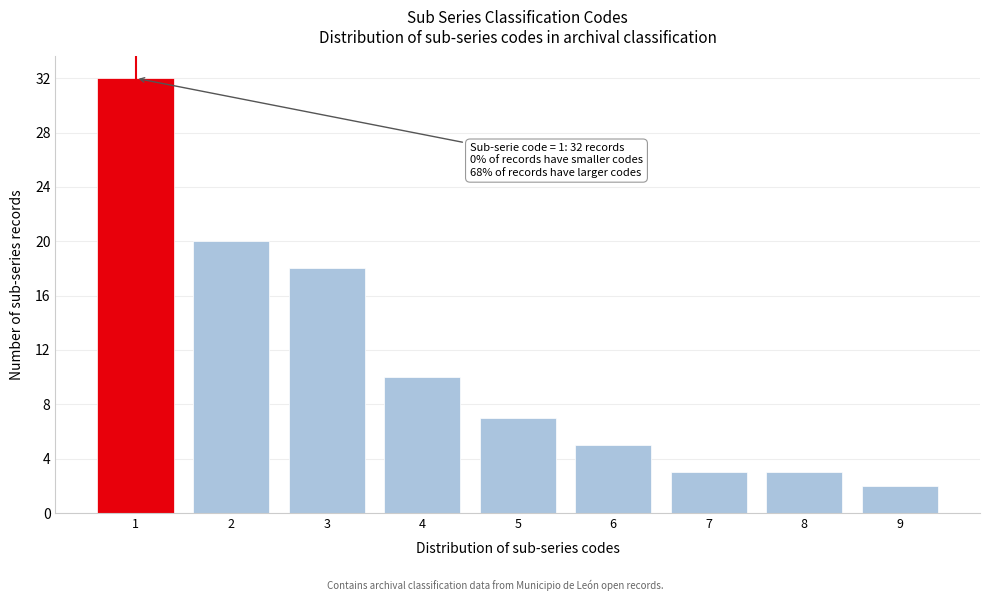

Reading left to right, extract all data points from this chart.

32	20	18	10	7	5	3	3	2